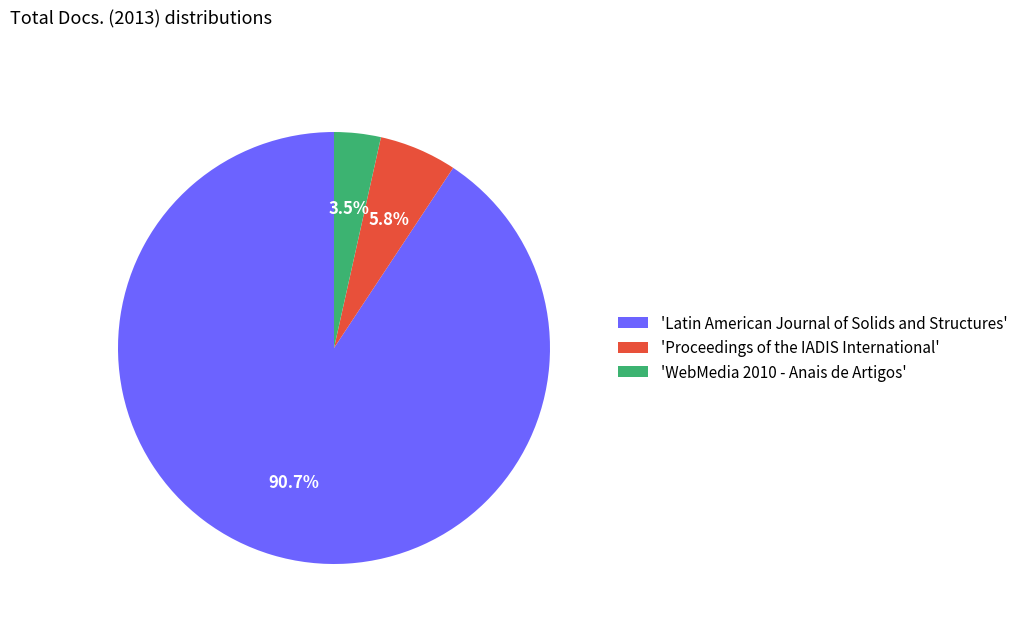

Is the sum of 'WebMedia 2010 - Anais de Artigos' and 'Latin American Journal of Solids and Structures' greater than half?

Yes